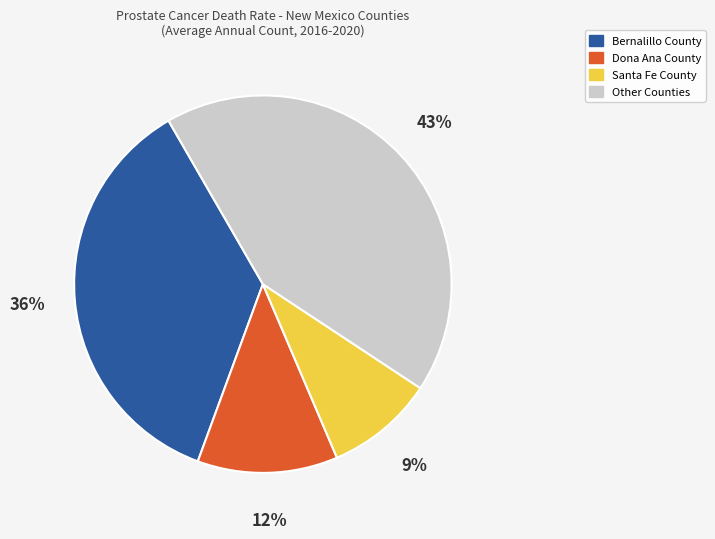

What percentage is the Santa Fe County slice, to the nearest percent?

9%